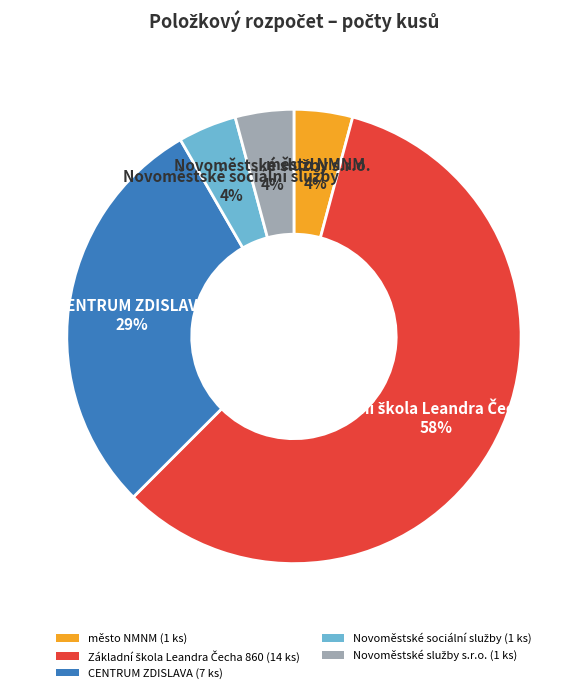

What percentage is the město NMNM slice, to the nearest percent?

4%